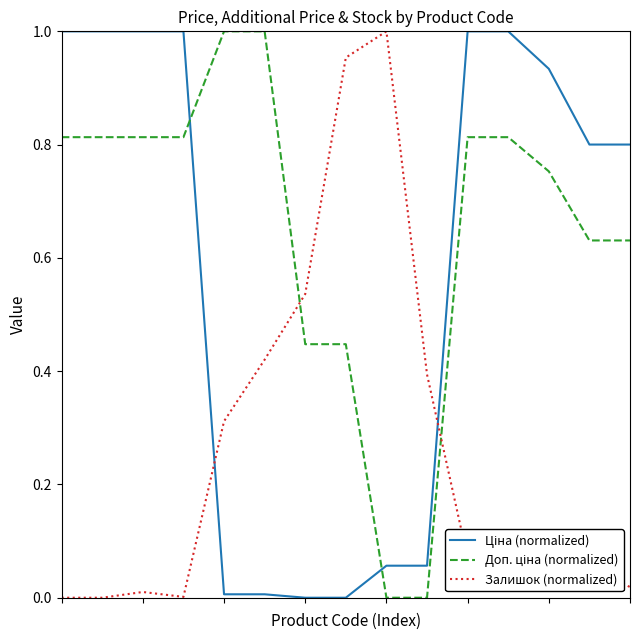

Count the number of categories in the chart.

15